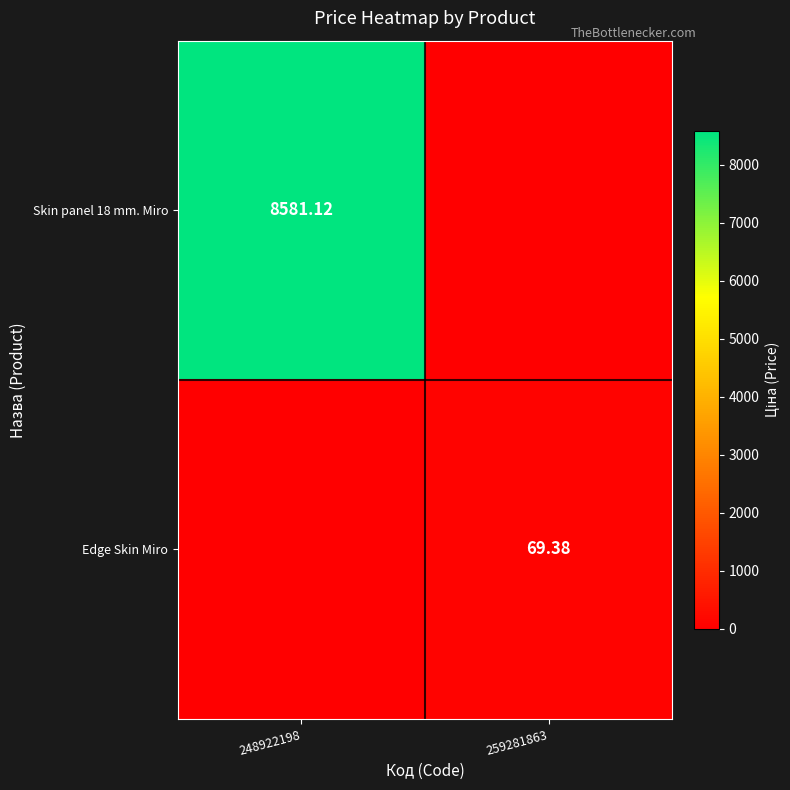

Is the value of Edge Skin Miro at 259281863 greater than the value of Skin panel 18 mm. Miro at 248922198?

No